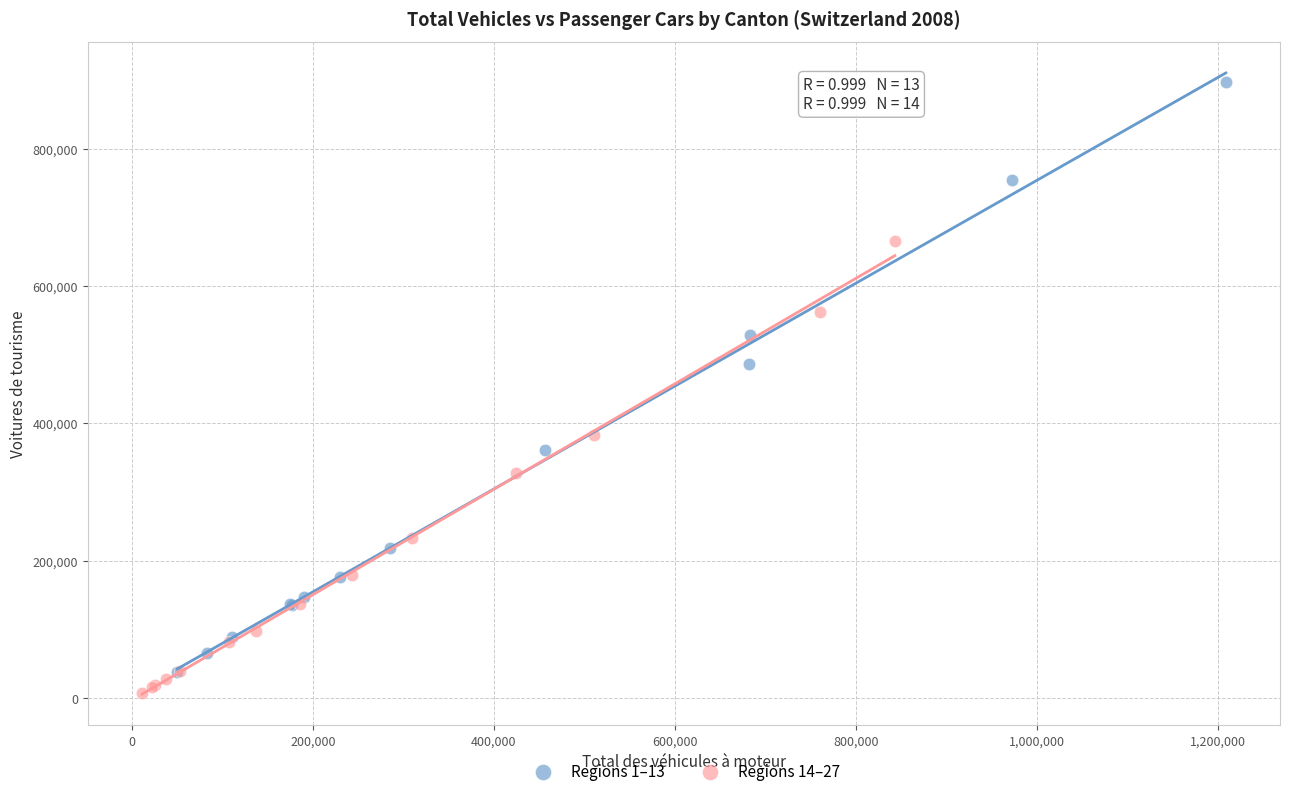

What are all the series names shown in the legend?

Regions 1–13, Regions 14–27